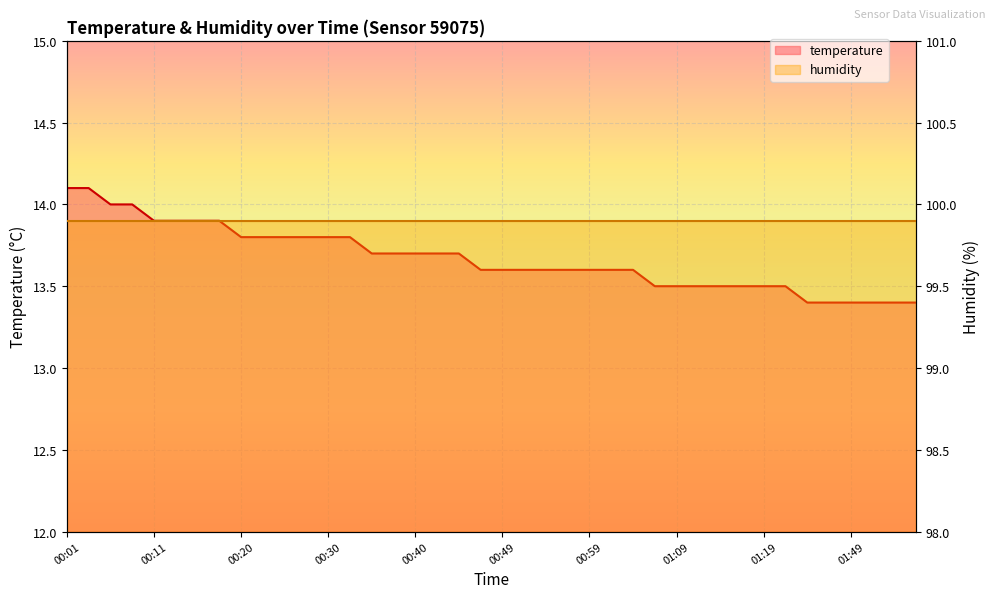

What is the change in value from 00:15 to 01:04?

-0.3